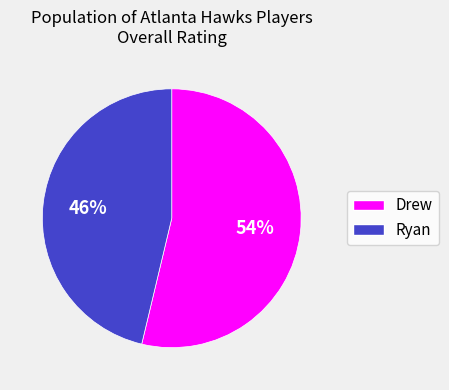

To the nearest percent, what is the combined percentage of Drew and Ryan?

100%